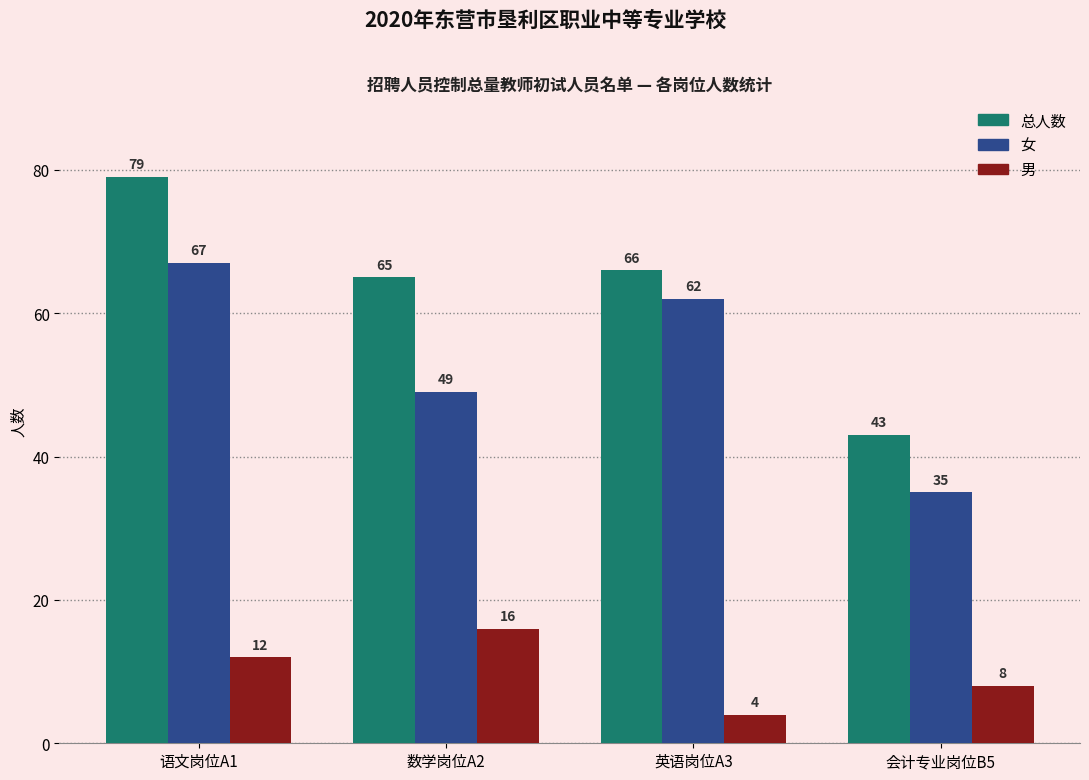

How many categories are shown in the chart?

4